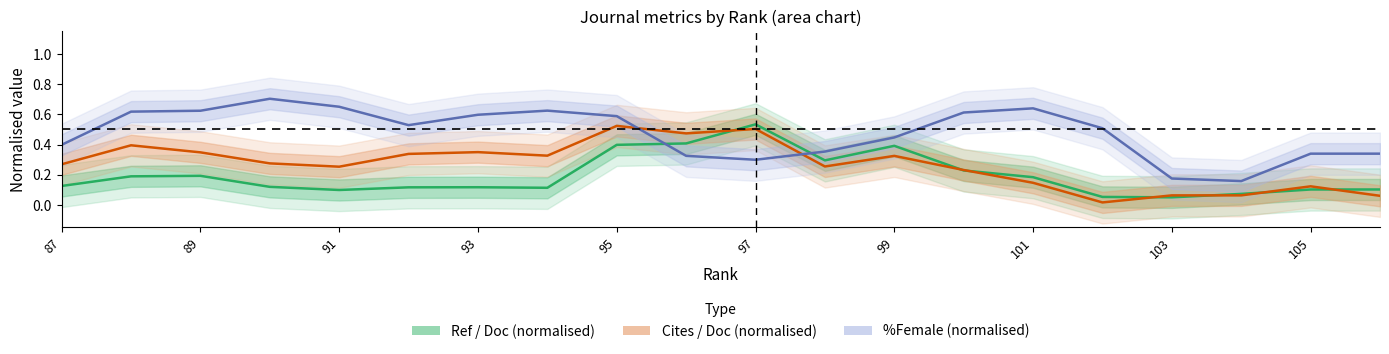

Reading left to right, transcribe all the data shown in this chart.

Ref / Doc (normalised): 0.1	0.2	0.2	0.1	0.1	0.1	0.1	0.1	0.4	0.4	0.5	0.3	0.4	0.2	0.2	0.1	0.0	0.1	0.1	0.1
Cites / Doc (normalised): 0.3	0.4	0.3	0.3	0.3	0.3	0.3	0.3	0.5	0.5	0.5	0.3	0.3	0.2	0.1	0.0	0.1	0.1	0.1	0.1
%Female (normalised): 0.4	0.6	0.6	0.7	0.7	0.5	0.6	0.6	0.6	0.3	0.3	0.4	0.4	0.6	0.6	0.5	0.2	0.2	0.3	0.3